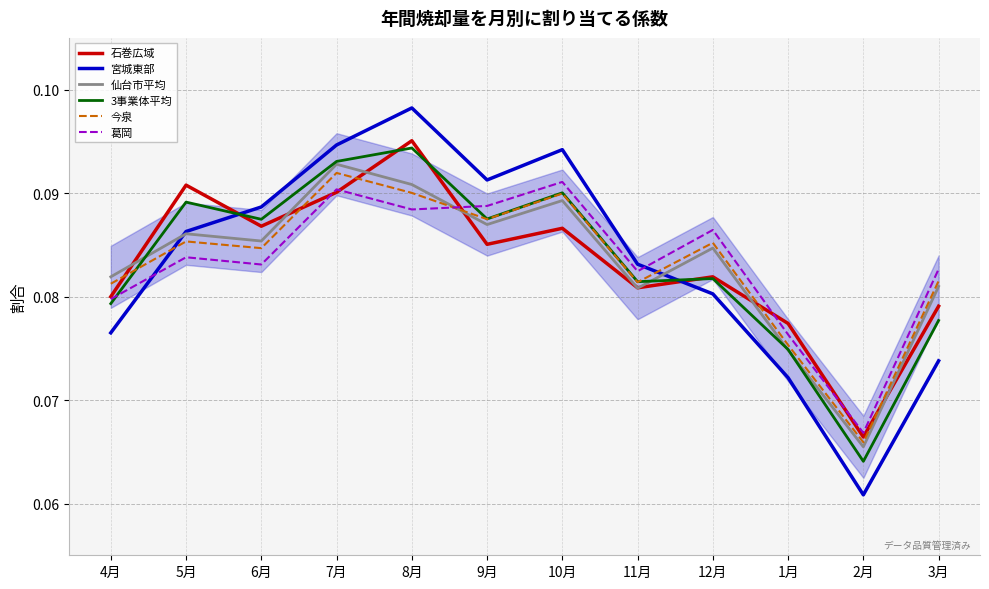

Where is the first local minimum for 葛岡?

6月